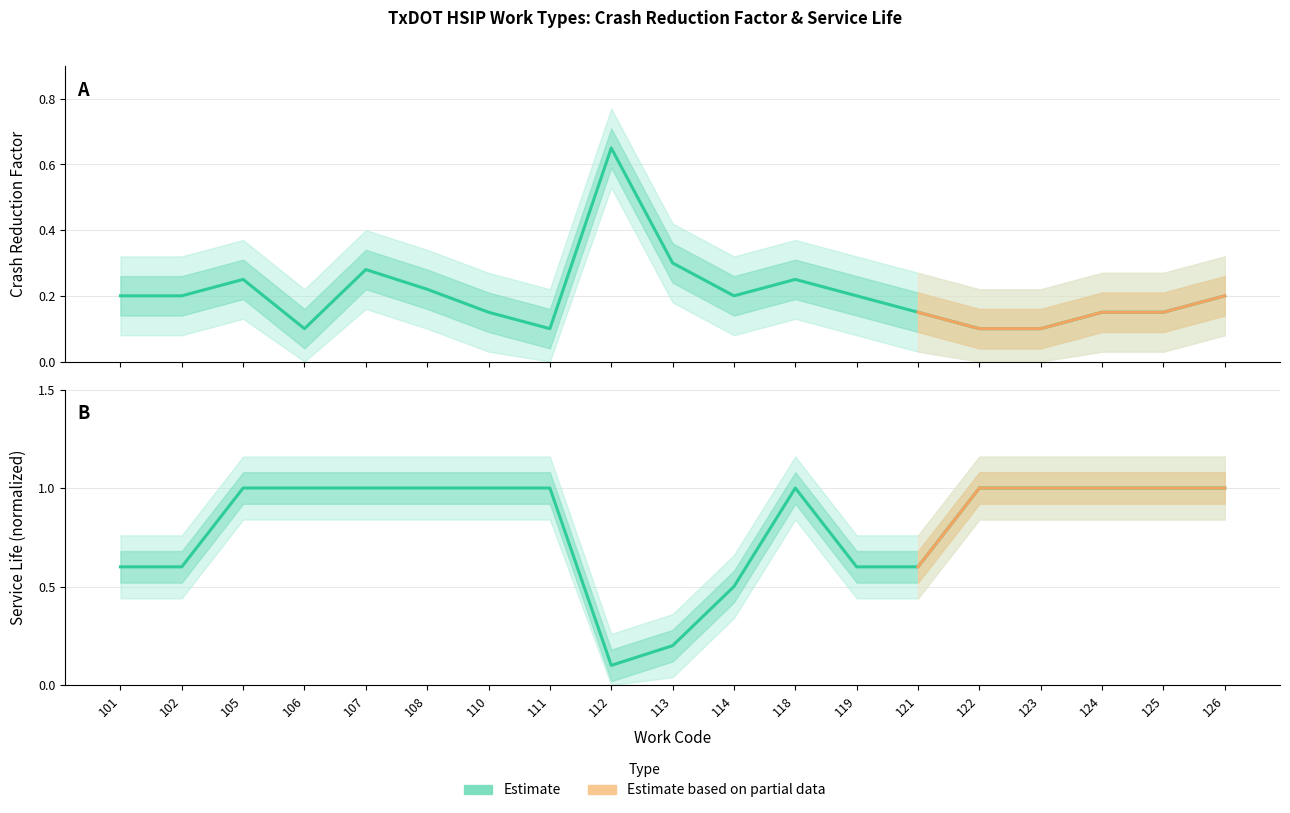

In Crash Reduction Factor, how many points are lower than both neighbors (excluding endpoints)?

3